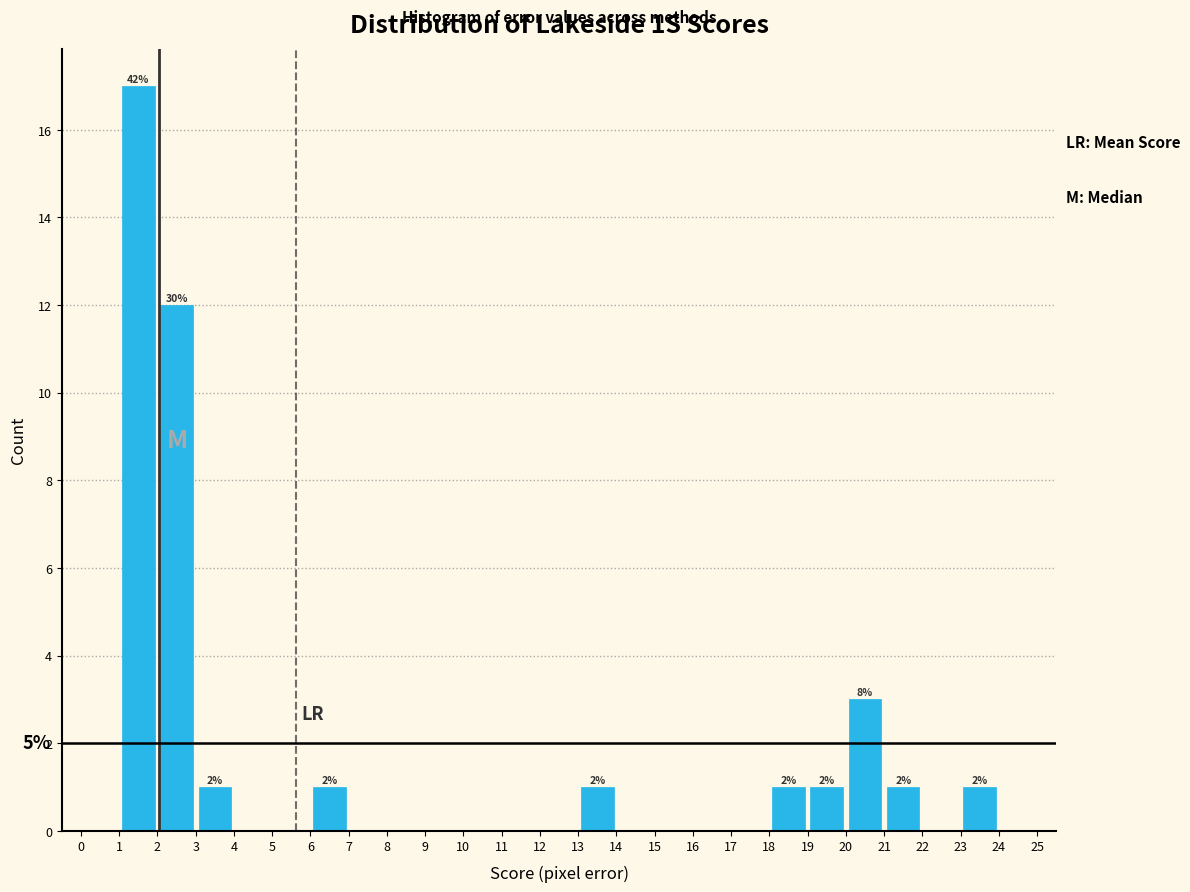

Over which range of the x-axis is the bar tallest?

1 to 2